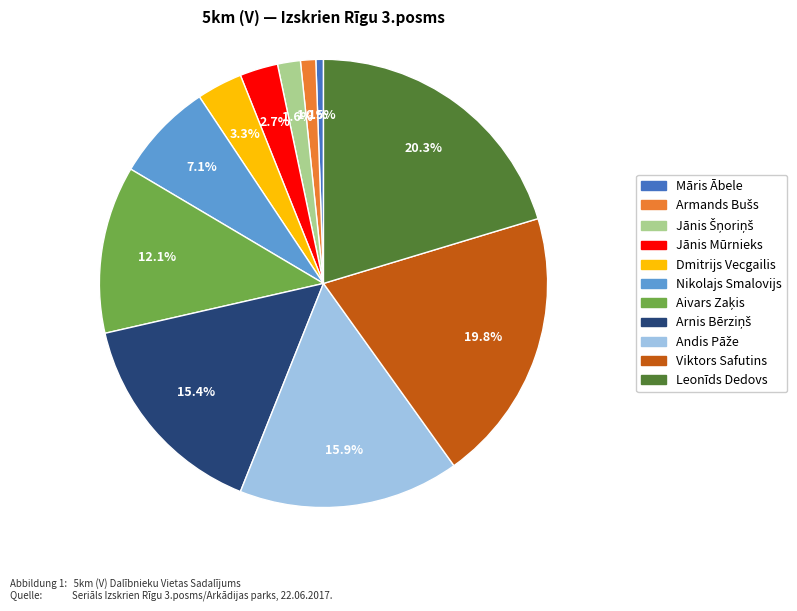

What percentage do Viktors Safutins and Jānis Mūrnieks together represent?

22.5%